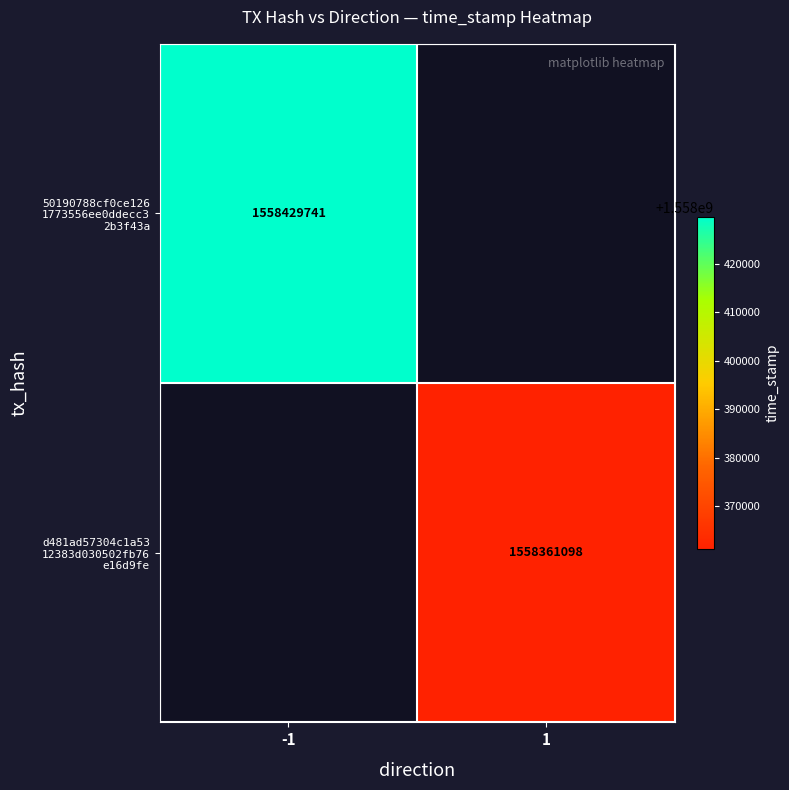

How many positive values does the 50190788cf0ce126 1773556ee0ddecc3 2b3f43a series have?

1